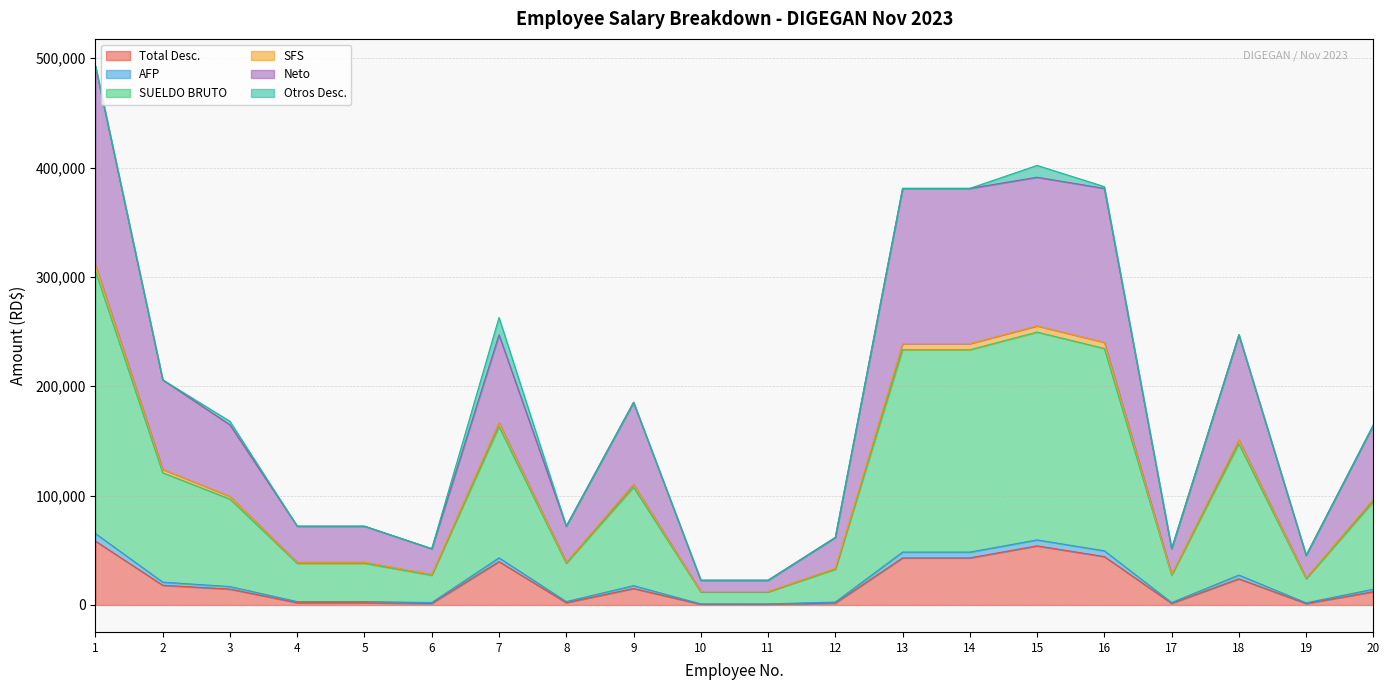

Does the chart display data point markers on the line(s)?

No